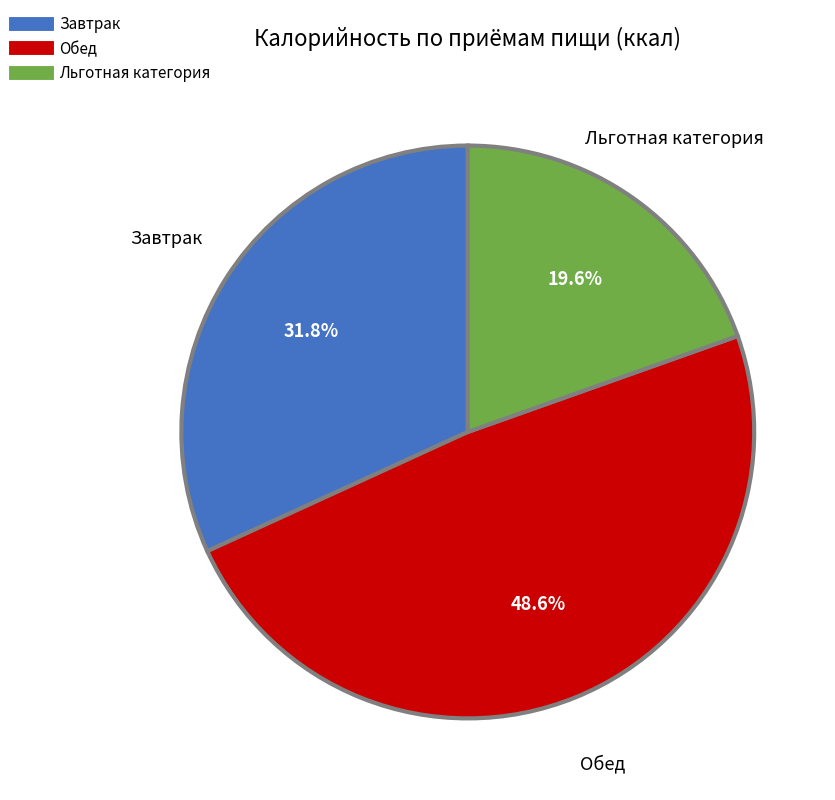

The Льготная категория slice represents 9% of the pie. True or false?

False